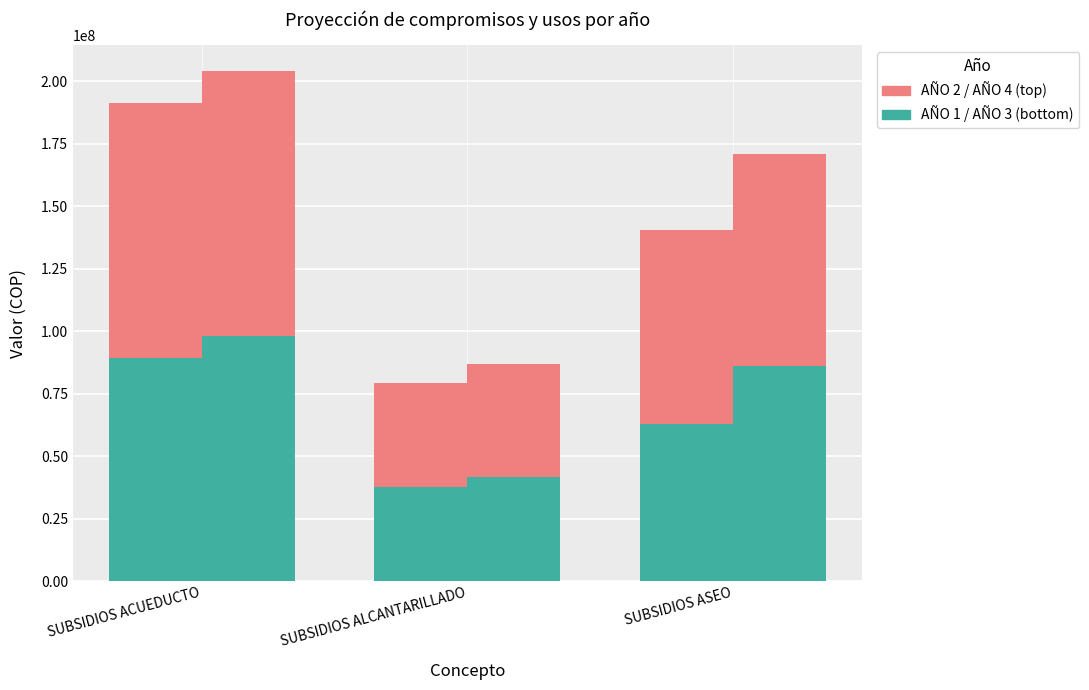

The AÑO 1 series shows 121122006 at SUBSIDIOS ACUEDUCTO. True or false?

False